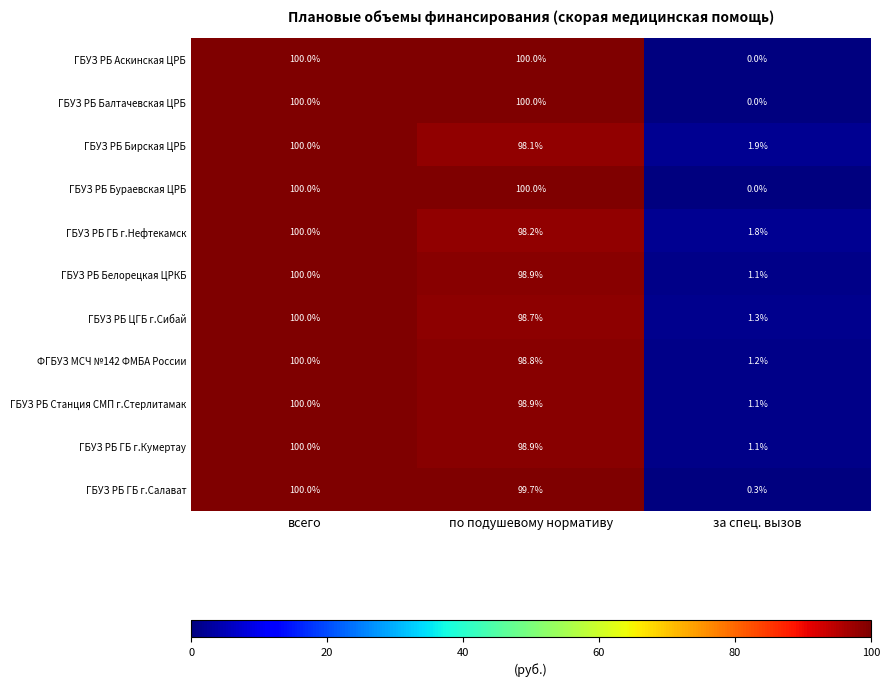

What is the total value across all series at по подушевому нормативу?

1090.2